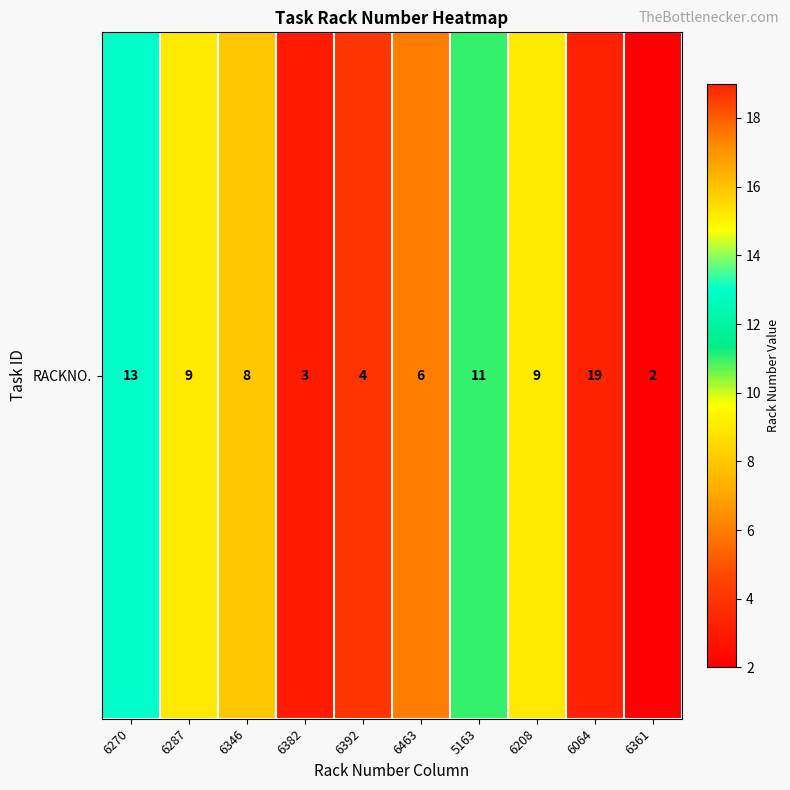

Approximately how many times larger is the value at 6208 compared to 6463?

1.5